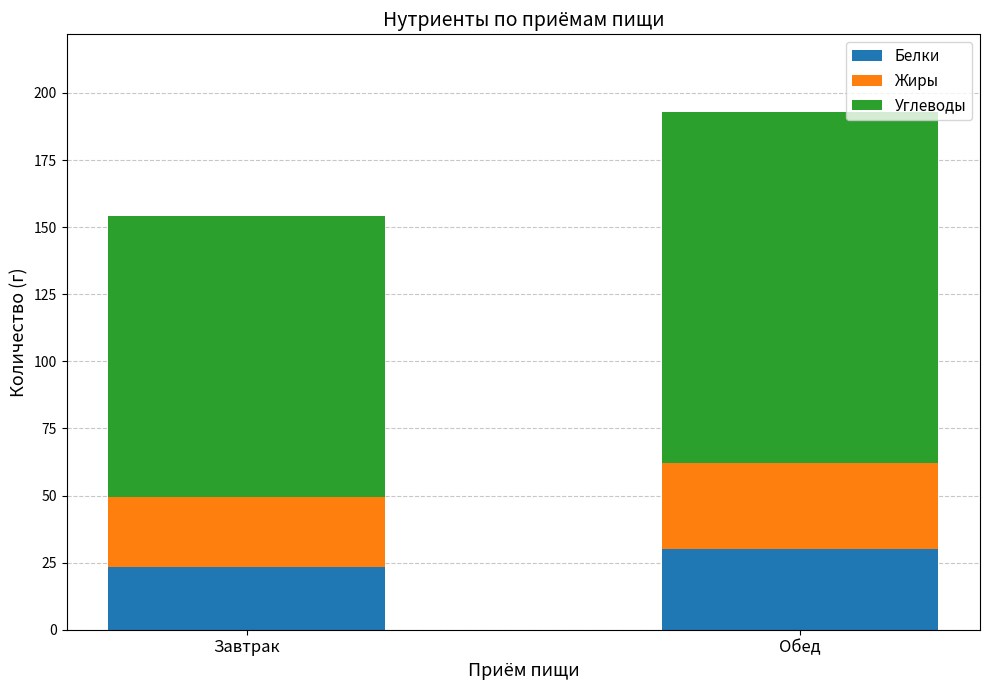

How many bars are there in total?

2